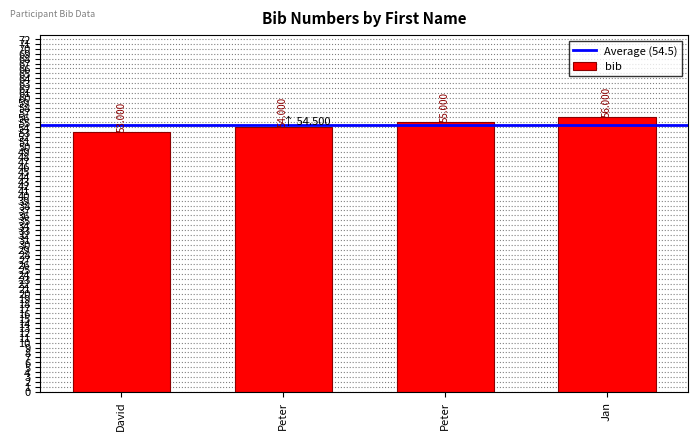

Reading right to left, list all the values displayed in this chart.

Jan=56	Peter=55	Peter=54	David=53